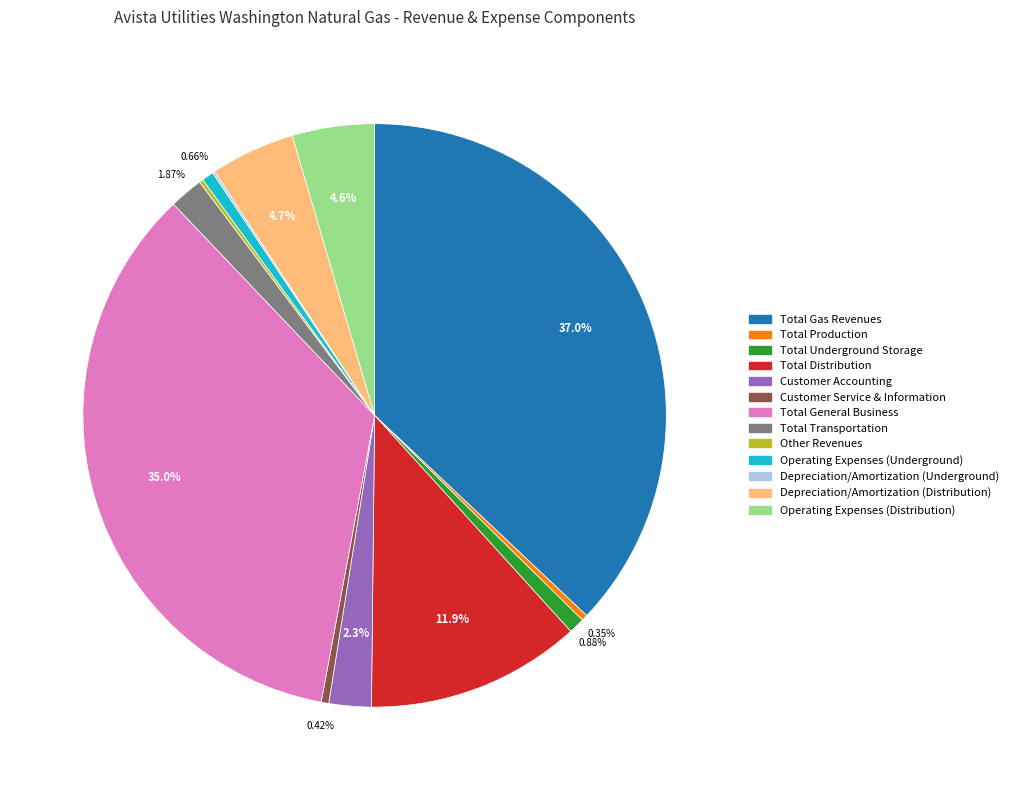

Which slice is the largest?

Total Gas Revenues